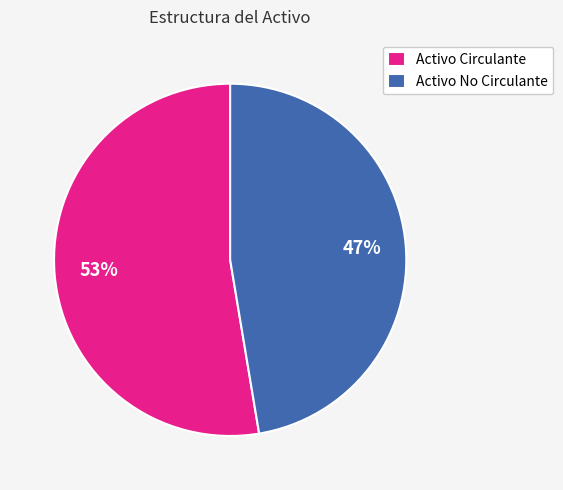

What is the smallest slice in the pie chart?

Activo No Circulante